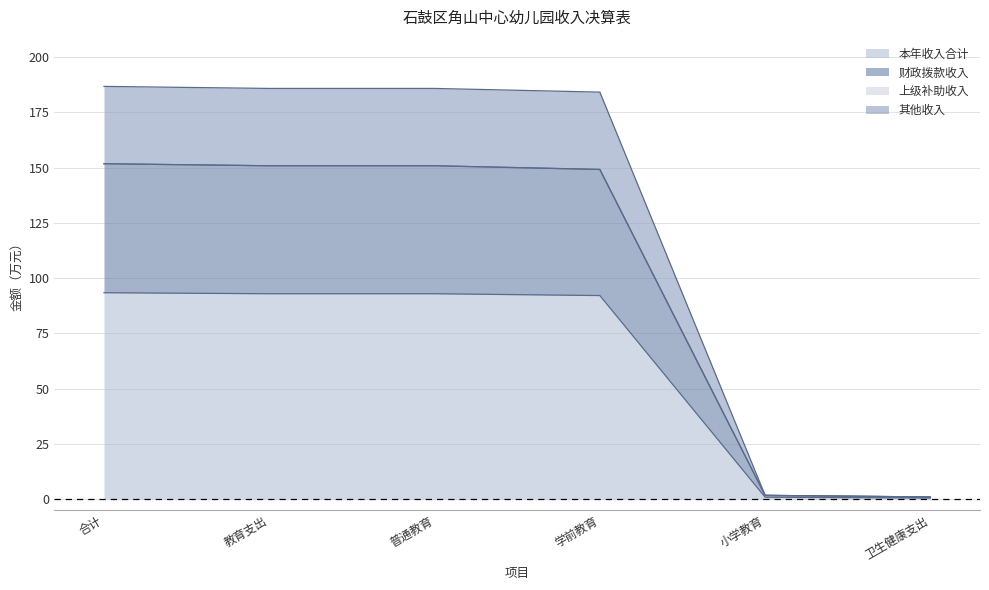

What is the label of the 2nd point from the left?

教育支出